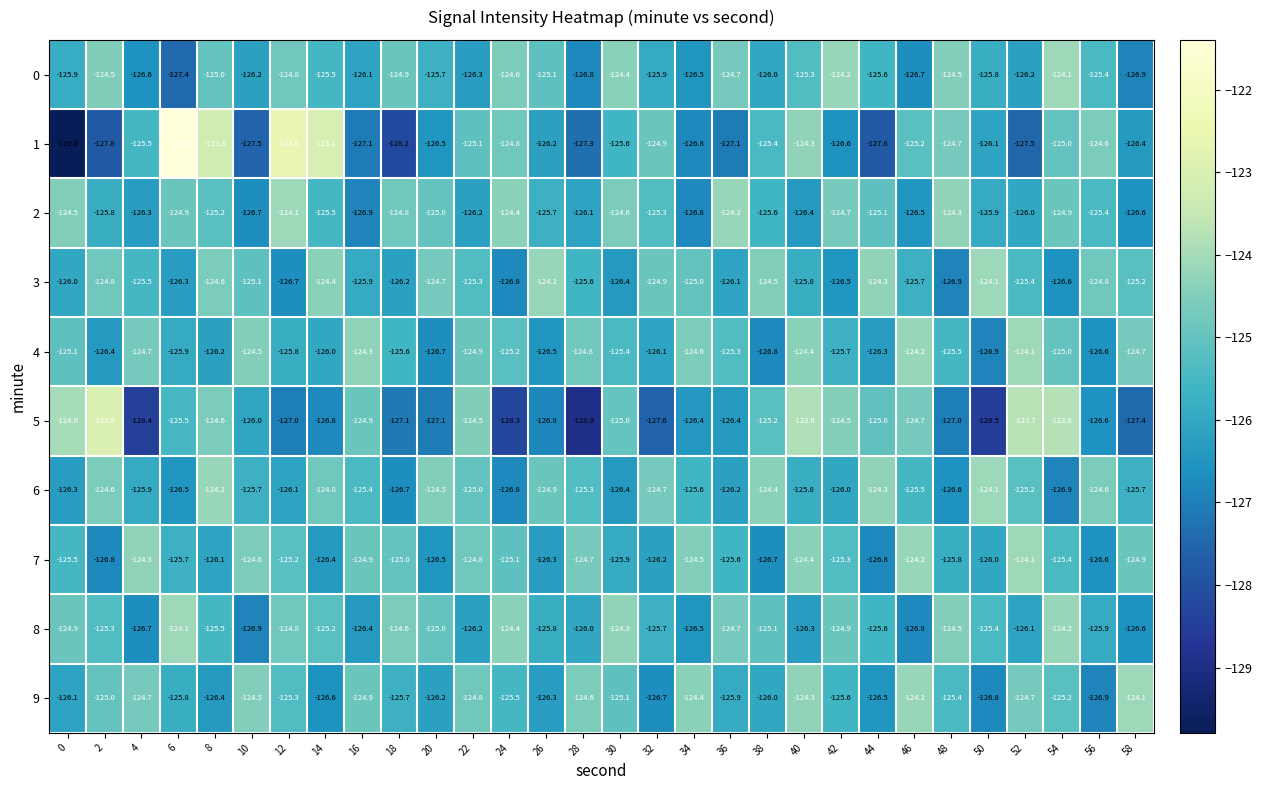

The value of 4 at 52 is -124.1. True or false?

True